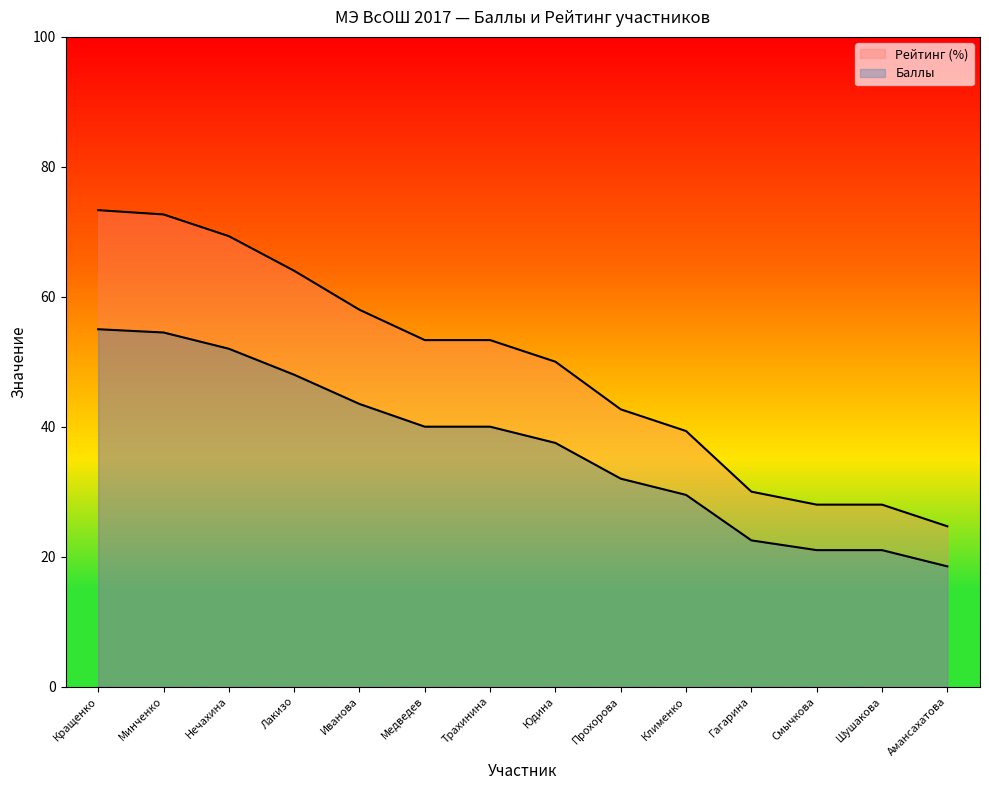

Where is Баллы nearest to the value 36?

Юдина